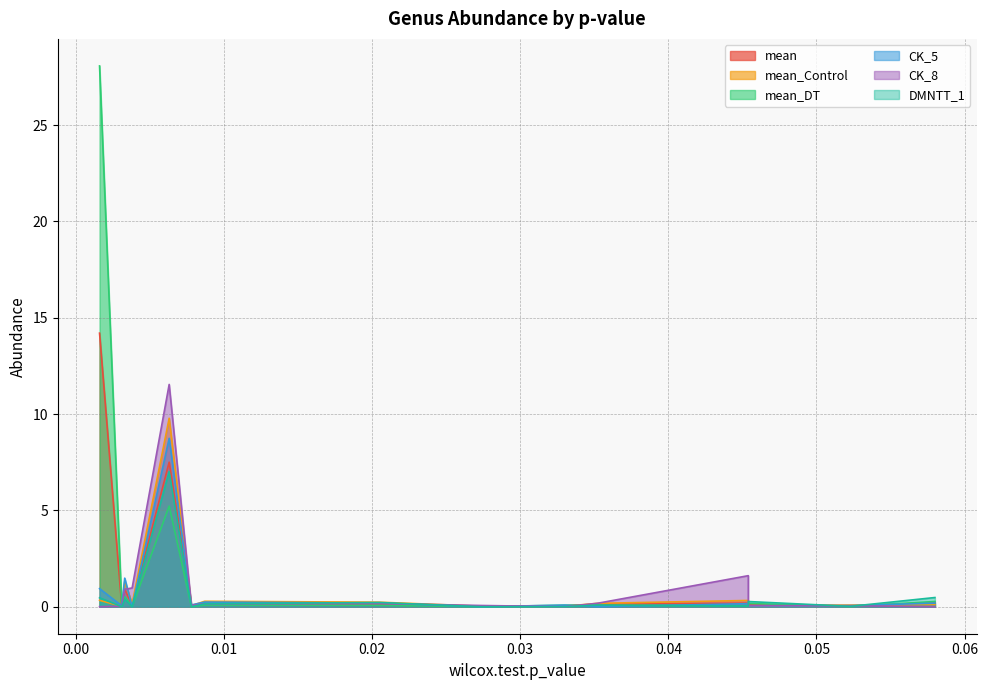

The CK_5 series shows 8.7 at 0.0063. True or false?

True